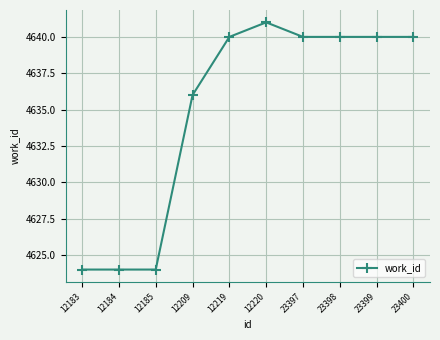

What is the ratio of the value at 12219 to the value at 23398?

1.0